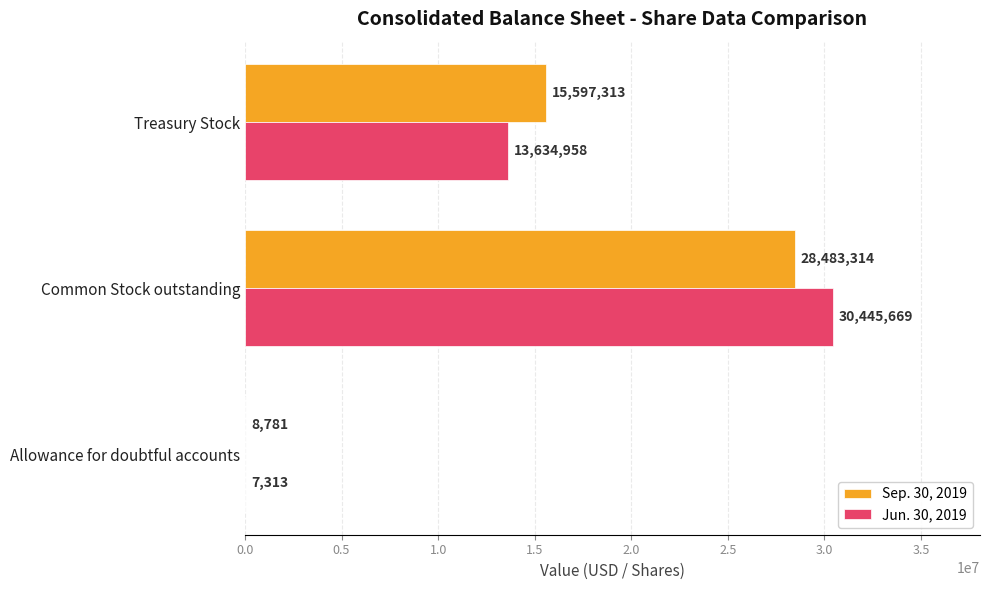

What is the approximate value of Jun. 30, 2019 at Treasury Stock, to the nearest 50?

13634950